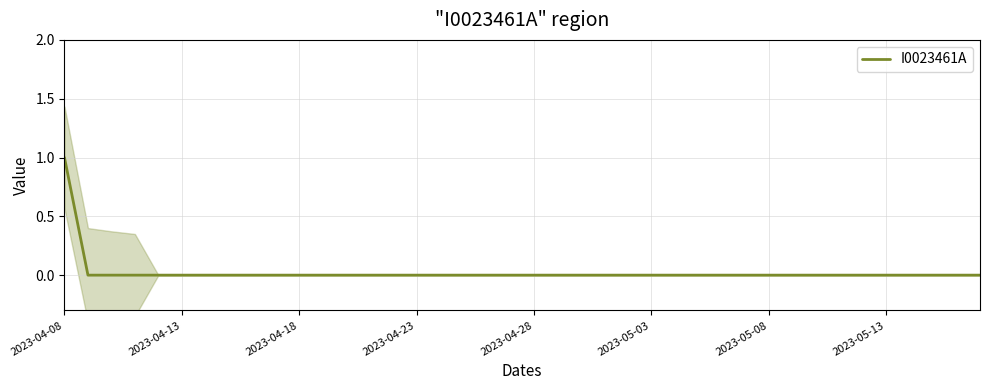

How many values are between 0 and 1?

40